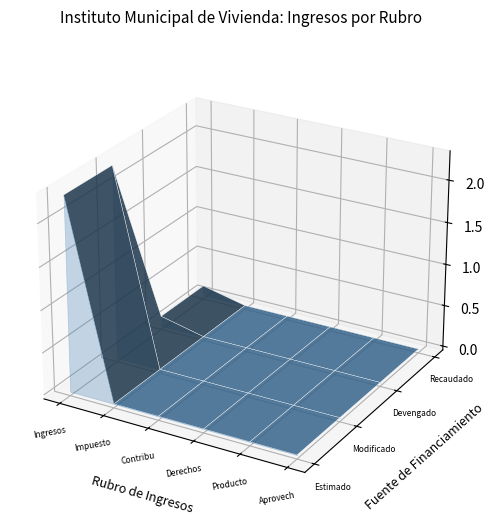

Reading left to right, list all the values displayed in this chart.

Estimado: 22932885.3	0.0	0.0	0.0	0.0	0.0
Modificado: 22932885.3	0.0	0.0	0.0	0.0	0.0
Devengado: 1184398.2	0.0	0.0	0.0	0.0	0.0
Recaudado: 1184398.2	0.0	0.0	0.0	0.0	0.0